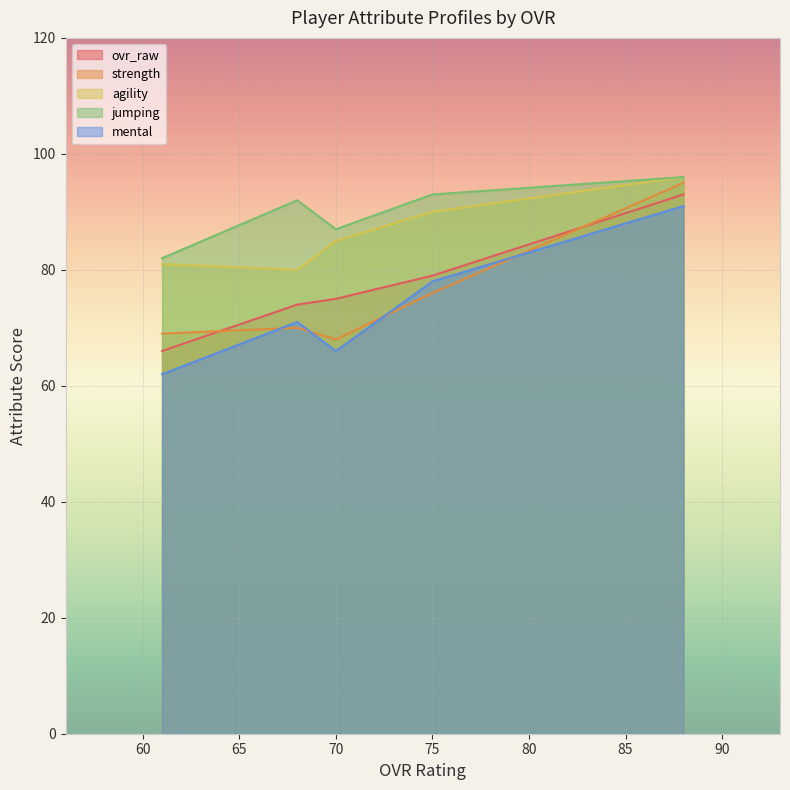

Rank the series by their maximum value, from lowest to highest.

mental, ovr_raw, strength, agility, jumping